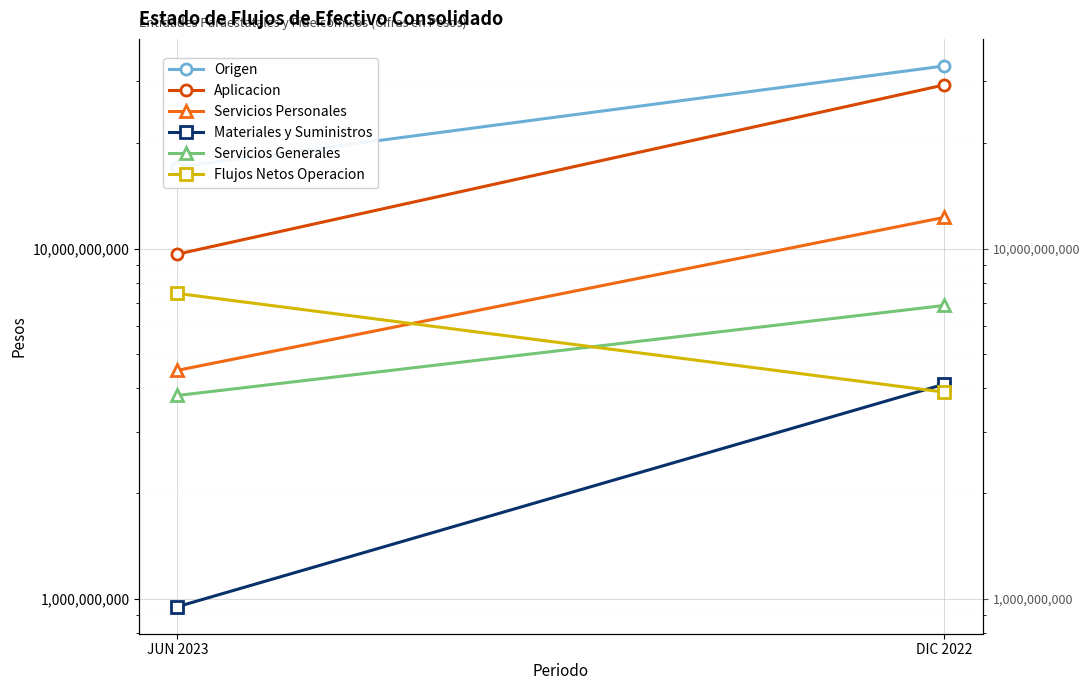

Which series has the largest total across all categories?

Origen